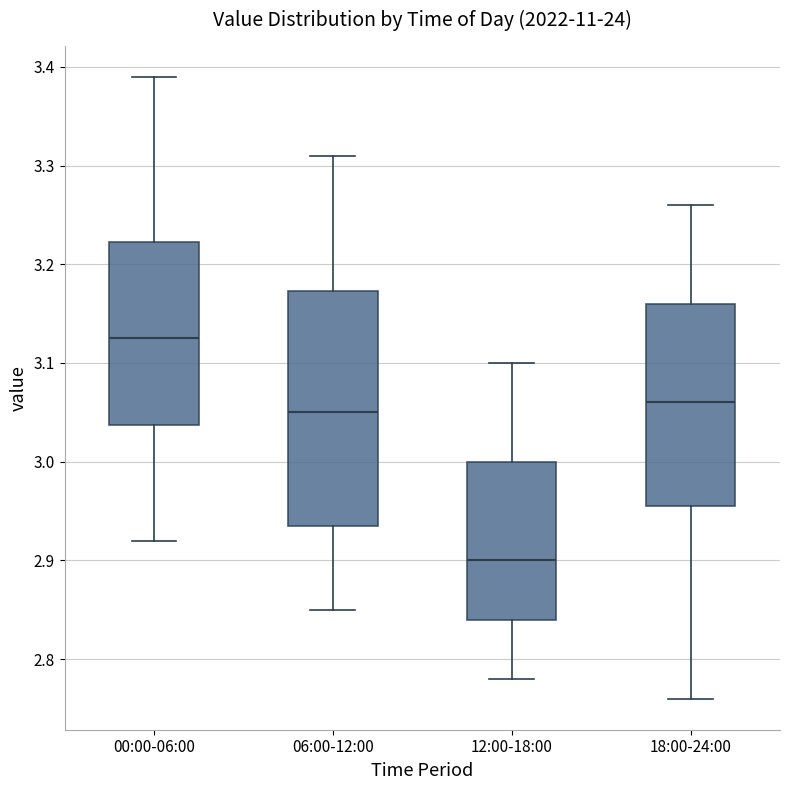

Where does the lower whisker of the box for 06:00-12:00 end on the y-axis? The values are not printed on the chart, so give them approximately, as read against the axis.

2.85